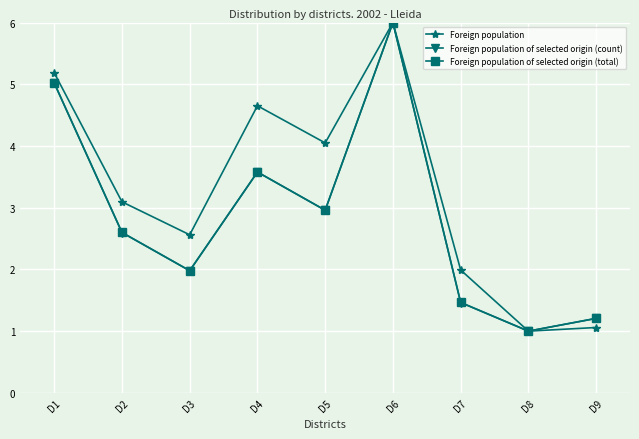

Is this an area chart (filled region under the line)?

No